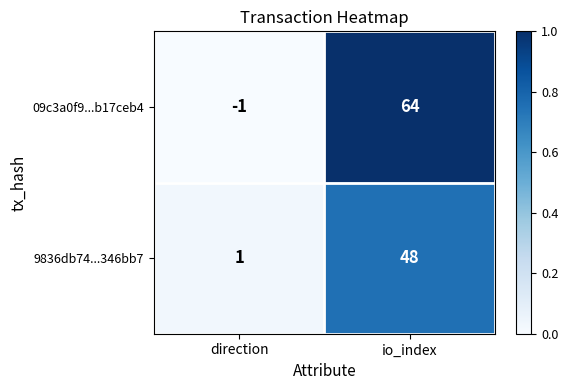

What is the difference between the maximum and minimum values in the 9836db74...346bb7 series?

47